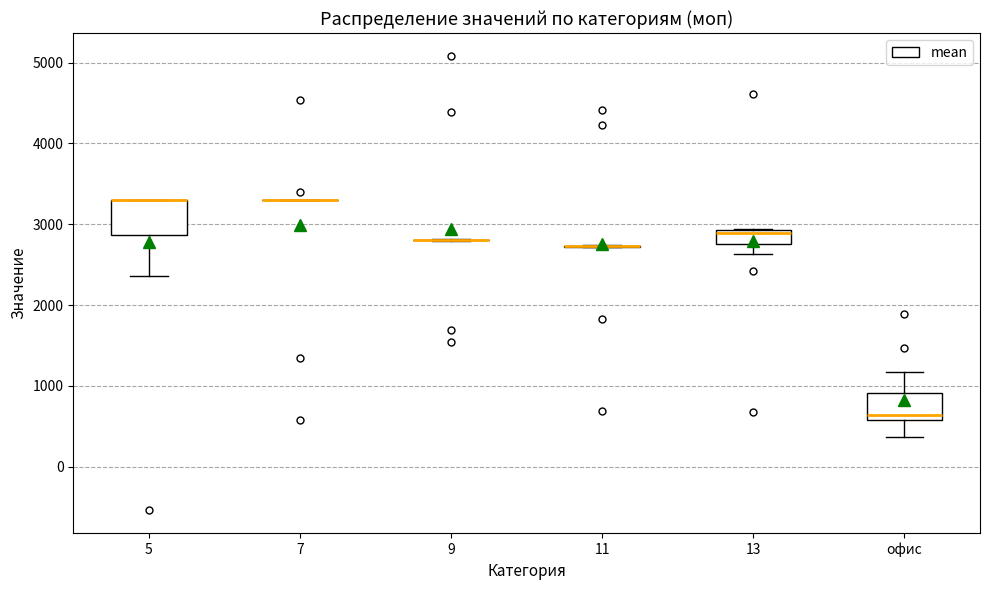

Reading left to right, read every box against the y-axis: the position of its median line, the range the box covers, and the ends of its whiskers. The values are not printed on the chart, so give them approximately, as read against the axis.

5: median 3300 (drawn on the box's upper edge), box 2900 to 3300, whiskers 2400 to 3300
7: box collapsed to a line at 3300, whiskers 3300 to 3300
9: box collapsed to a line at 2800, whiskers 2800 to 2800
11: box collapsed to a line at 2700, whiskers 2700 to 2700
13: median 2900 (just below the box's upper edge), box 2800 to 2900, whiskers 2600 to 2900
офис: median 600 (just above the box's lower edge), box 600 to 900, whiskers 400 to 1200